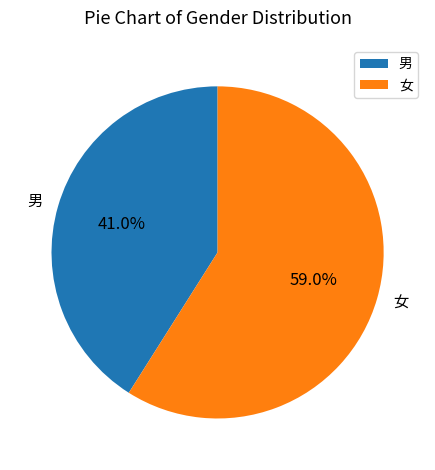

What percentage do 男 and 女 together represent?

100.0%